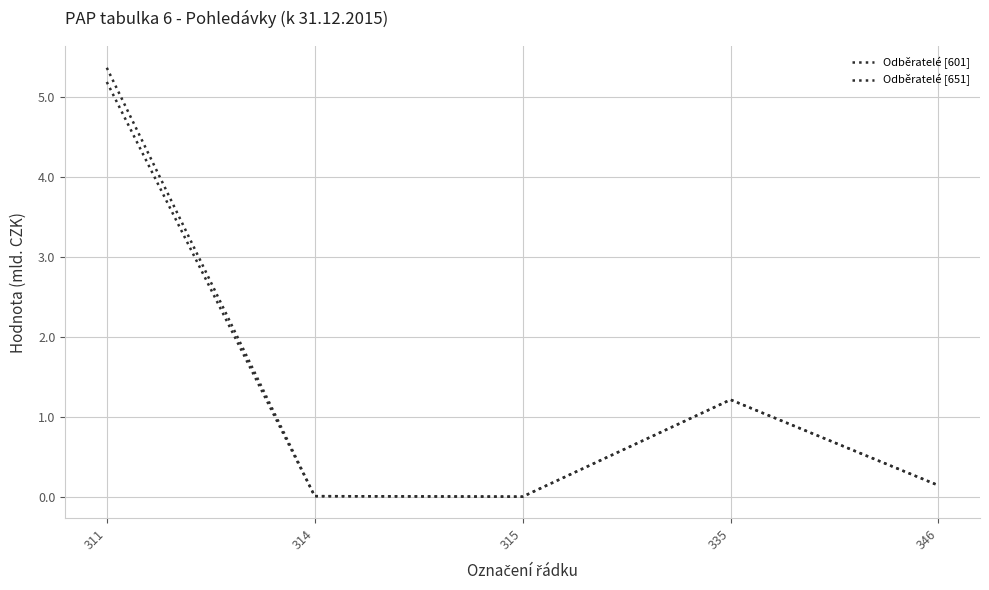

How many lines are shown in the chart?

2